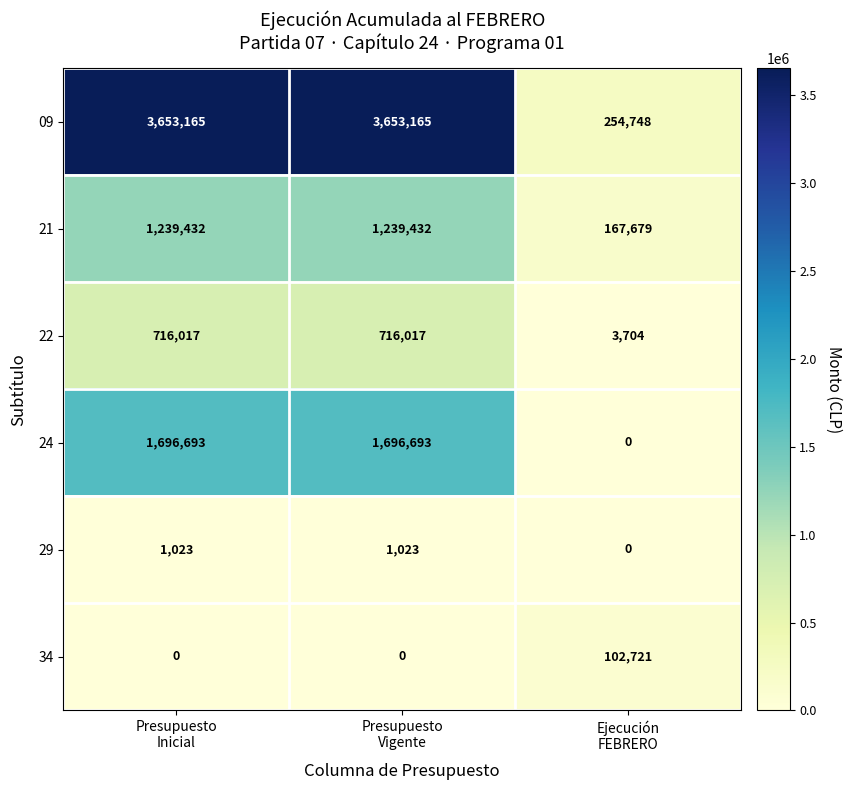

What is the highest value of the 09 series?

3653165